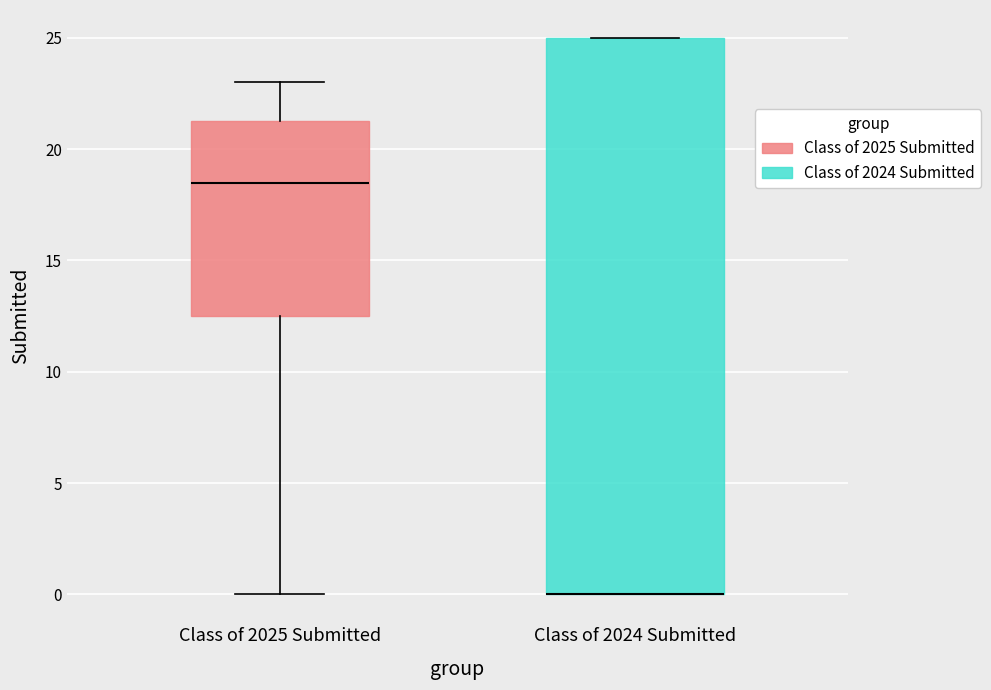

Where does the lower whisker of the box for Class of 2025 Submitted end on the y-axis? The values are not printed on the chart, so give them approximately, as read against the axis.

0.0